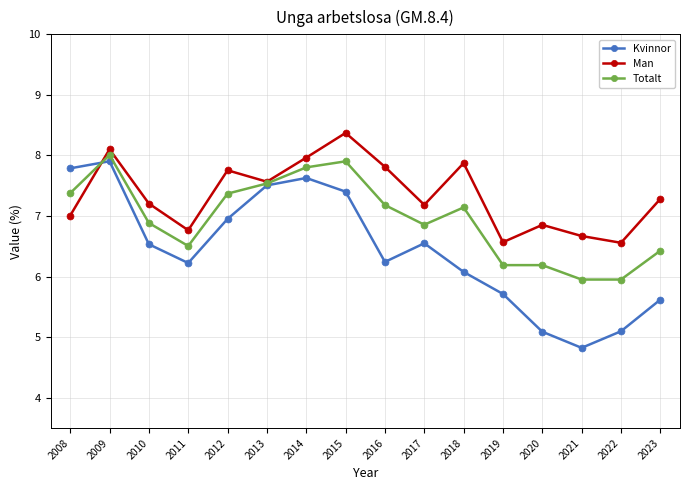

Rank the series at 2015 from highest to lowest value.

Man, Totalt, Kvinnor